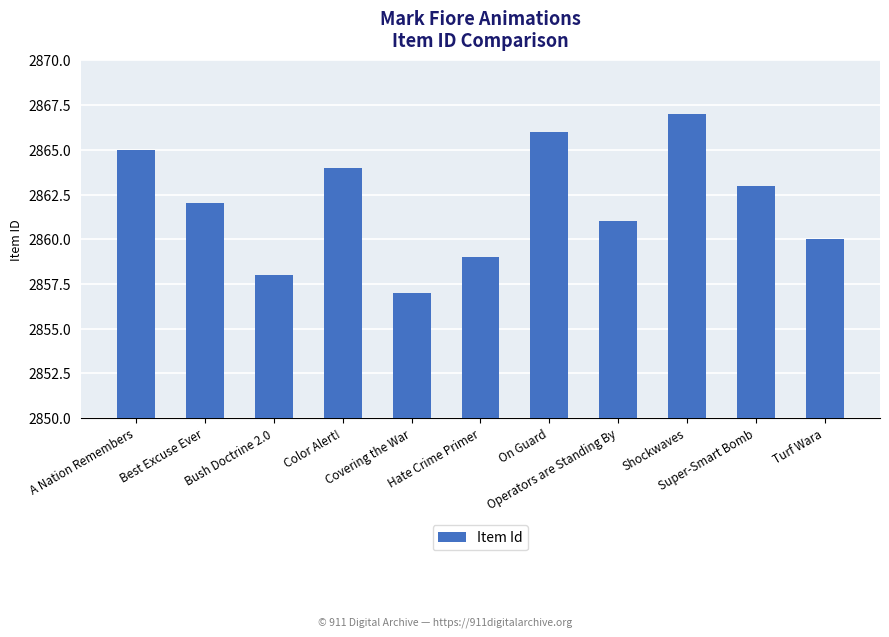

What is the label of the 9th bar from the right?

Bush Doctrine 2.0